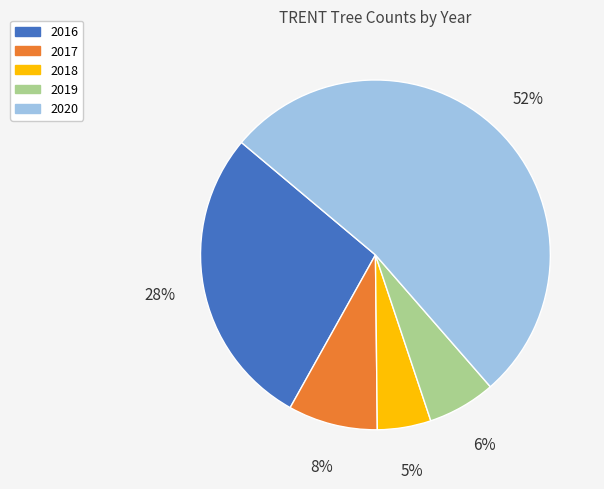

Which category has the smallest portion of the pie?

2018